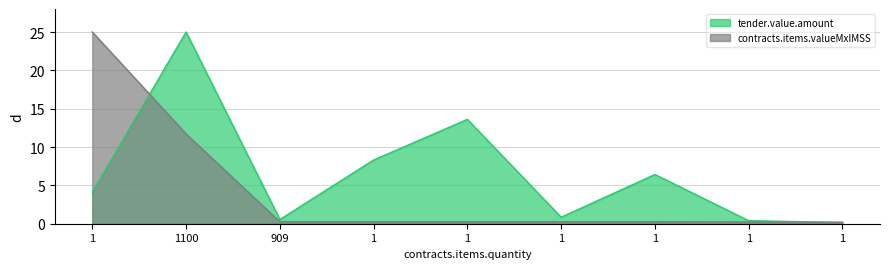

What is the difference between the maximum and minimum values in the contracts.items.valueMxIMSS series?

24.8